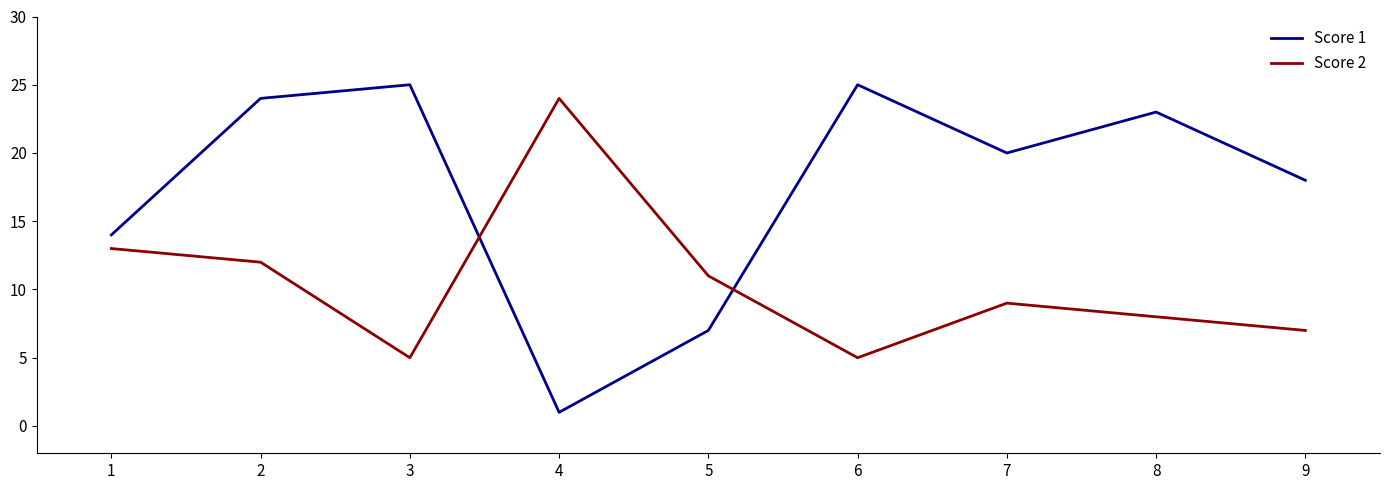

What is the maximum value for Score 2?

24